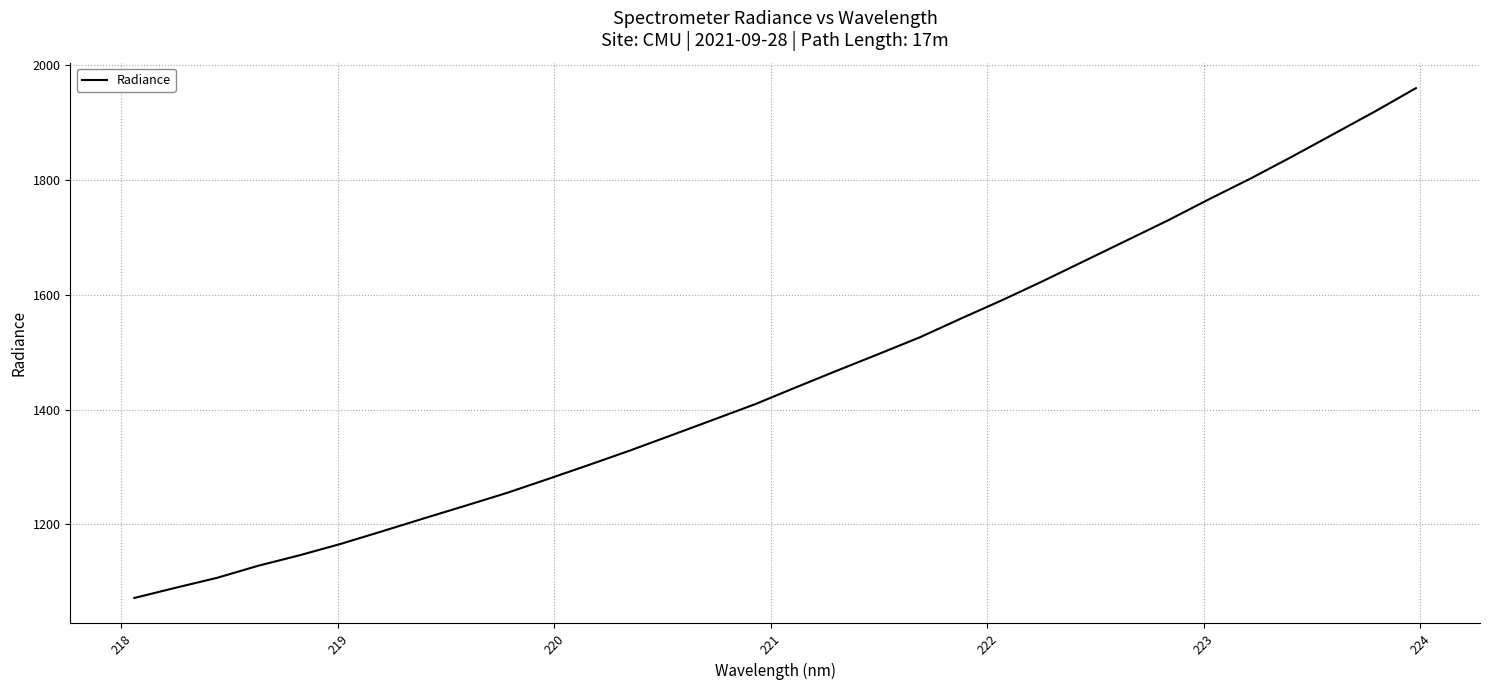

What is the difference between the maximum and minimum values?

887.7